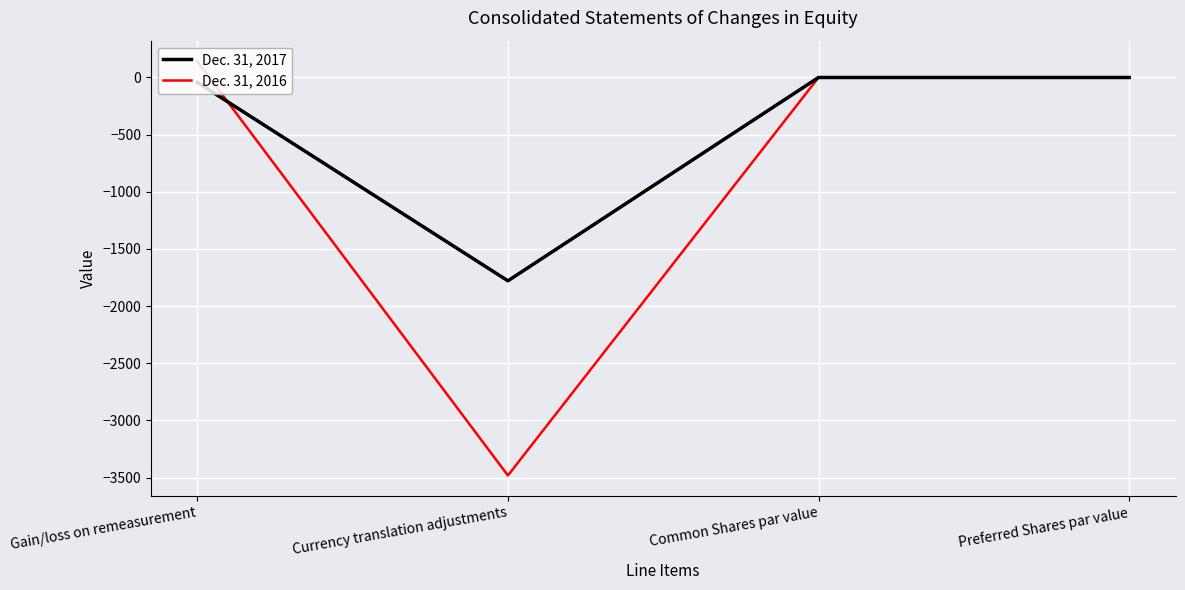

List the series in order of their peak value, lowest first.

Dec. 31, 2017, Dec. 31, 2016